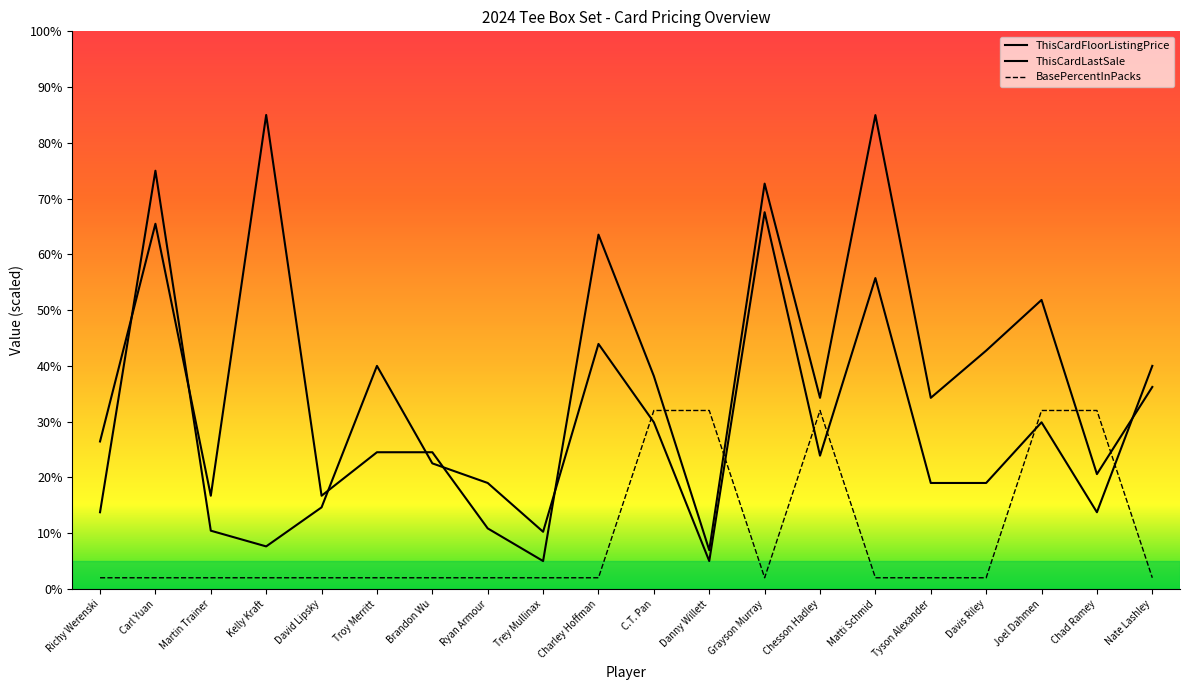

The value of ThisCardFloorListingPrice at Chesson Hadley is 34.3. True or false?

True